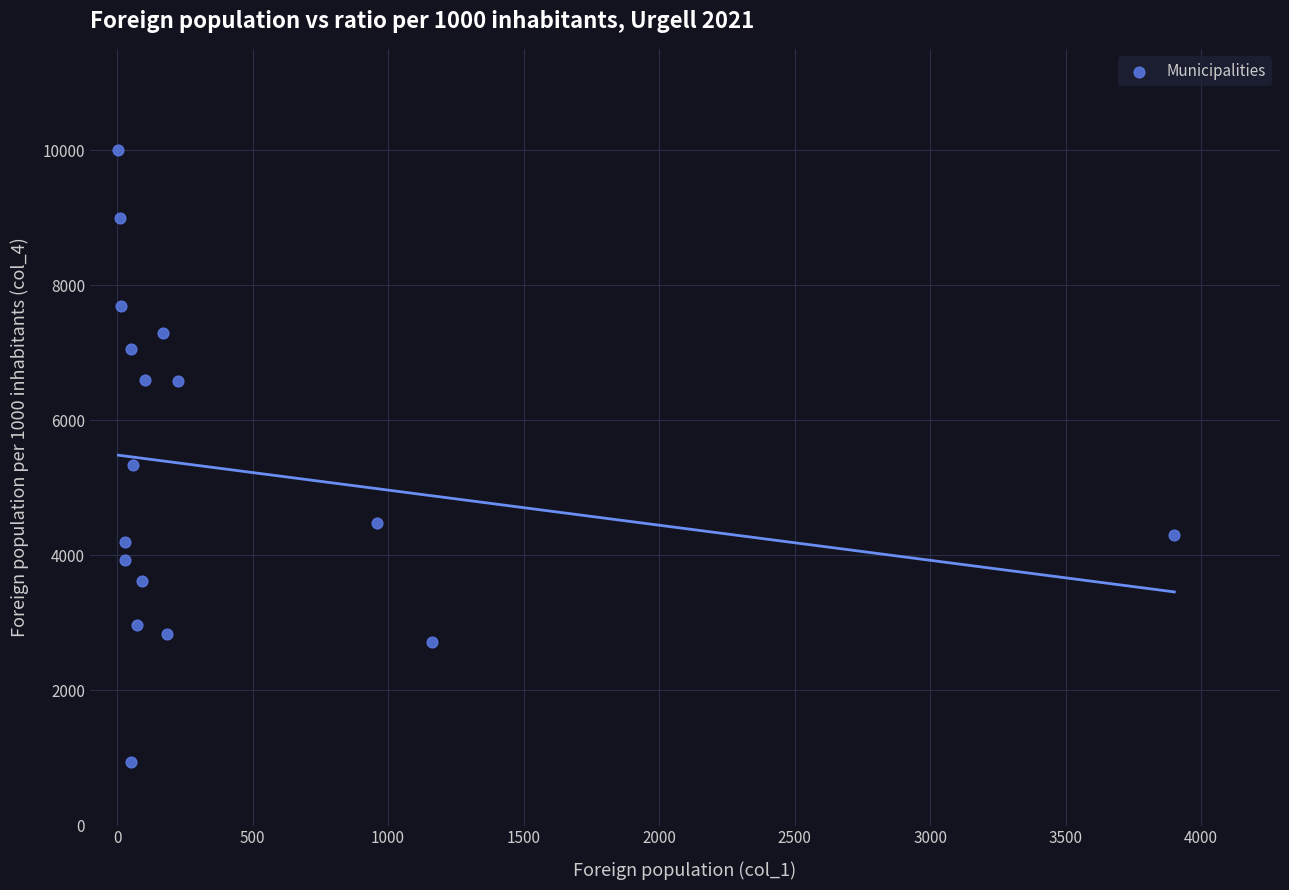

What Y value in the scatter plot is closest to 5471?

5345